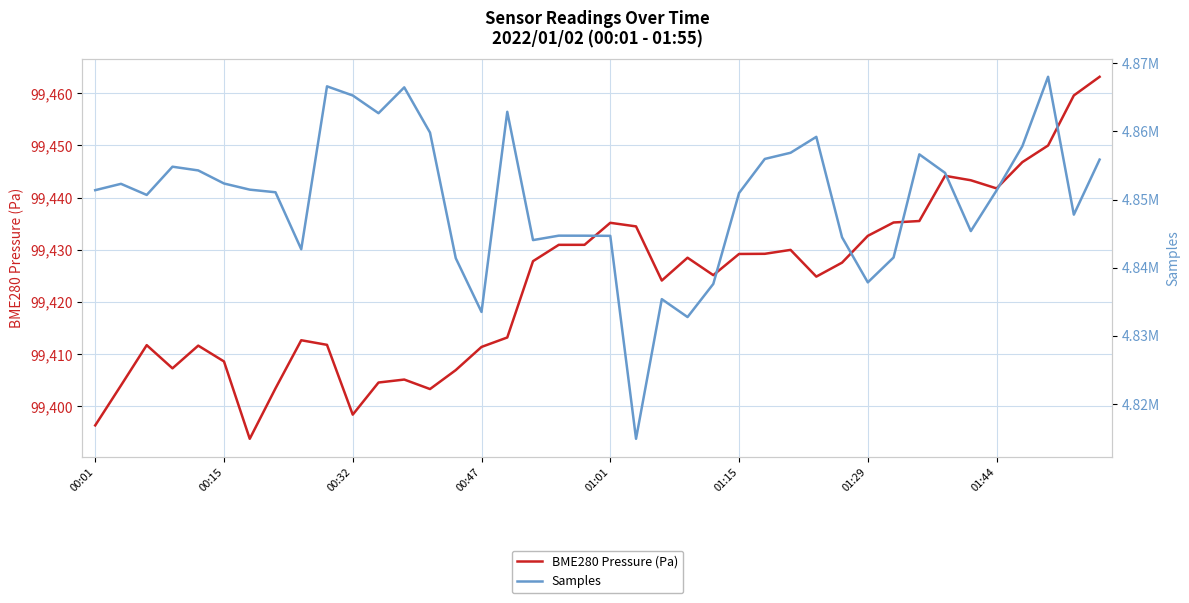

What position from the left is 22?

23